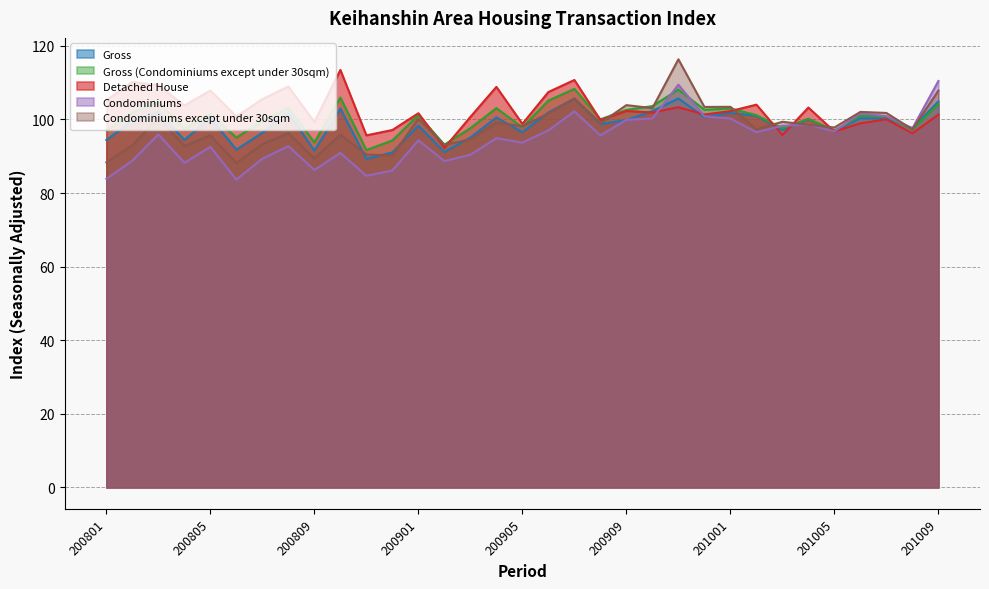

Is it true that Gross equals 104.9 at 201009?

True